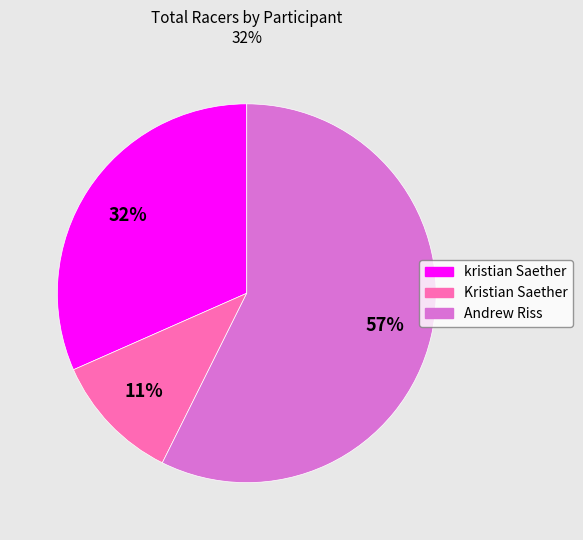

Does any single category account for the majority?

Yes